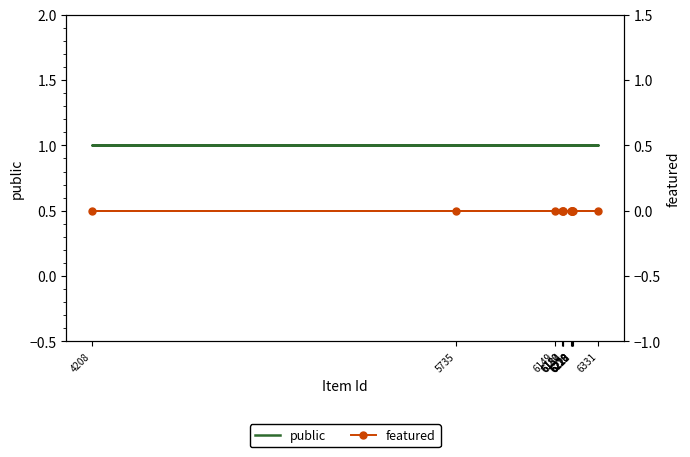

What is the total value across all series at 6182?

1